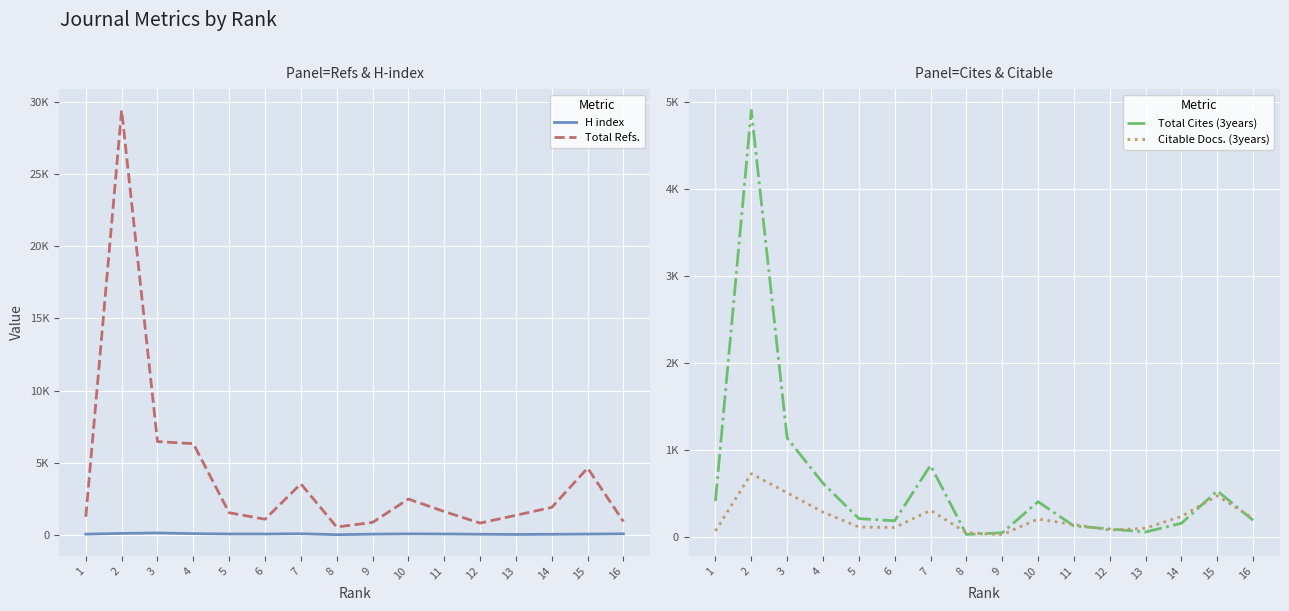

What is the average value of the Total Refs. series?

4044